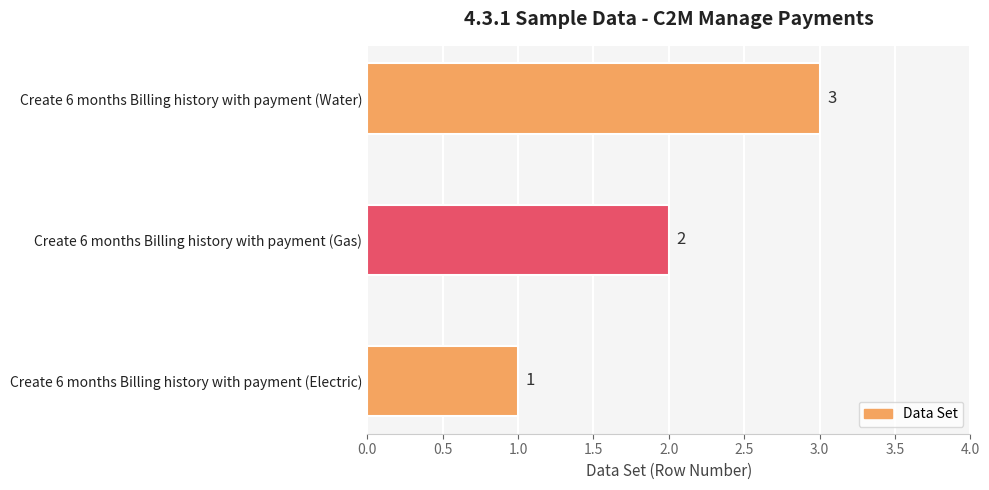

What is the minimum value shown in the chart?

1